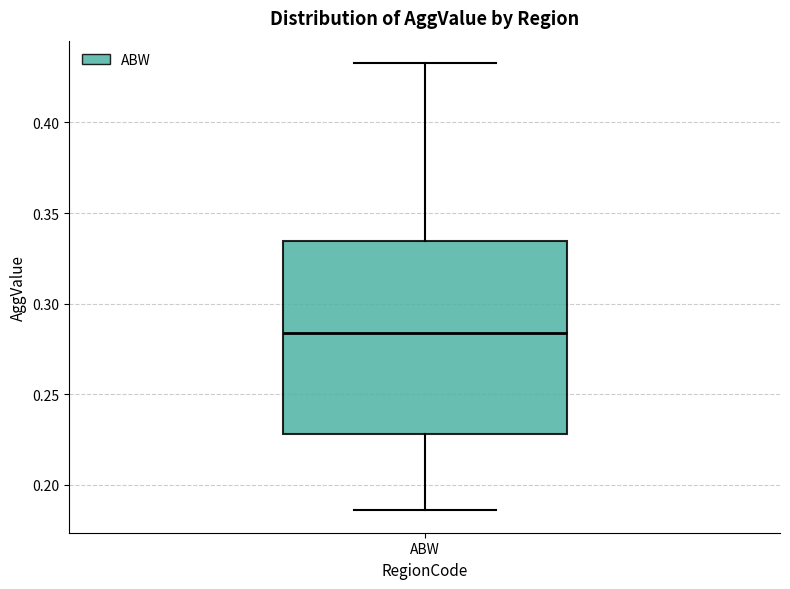

Read this box plot against the y-axis: the position of the median line, the range covered by the box, and the ends of both whiskers. The values are not printed on the chart, so give them approximately, as read against the axis.

median 0.285, box 0.230 to 0.335, whiskers 0.185 to 0.435